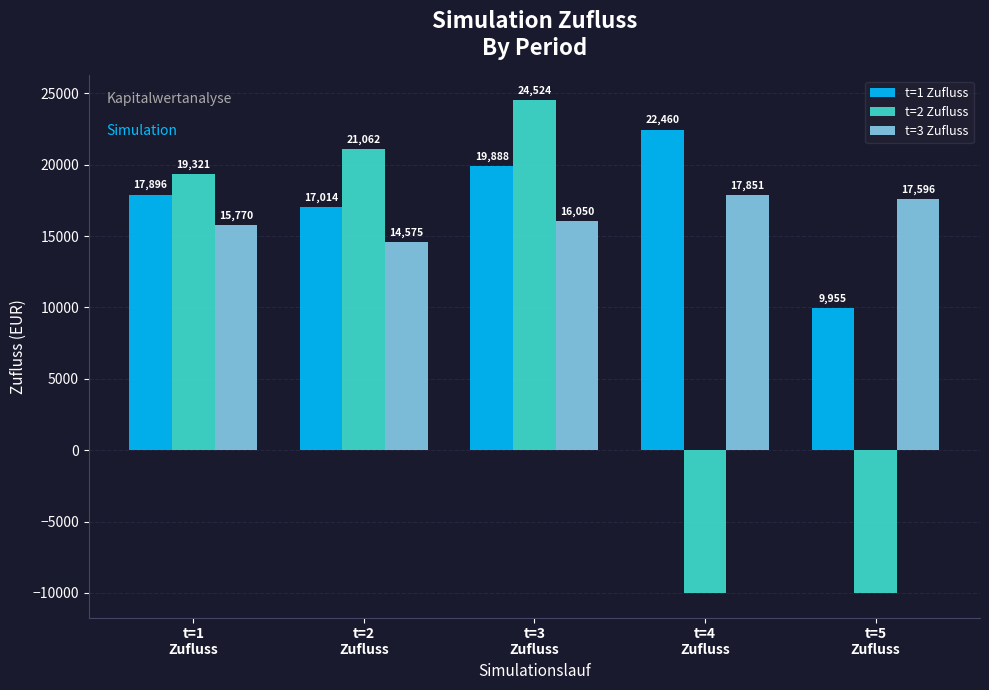

What is the sum of the t=2 Zufluss values at t=4
Zufluss and t=2
Zufluss?

11062.3